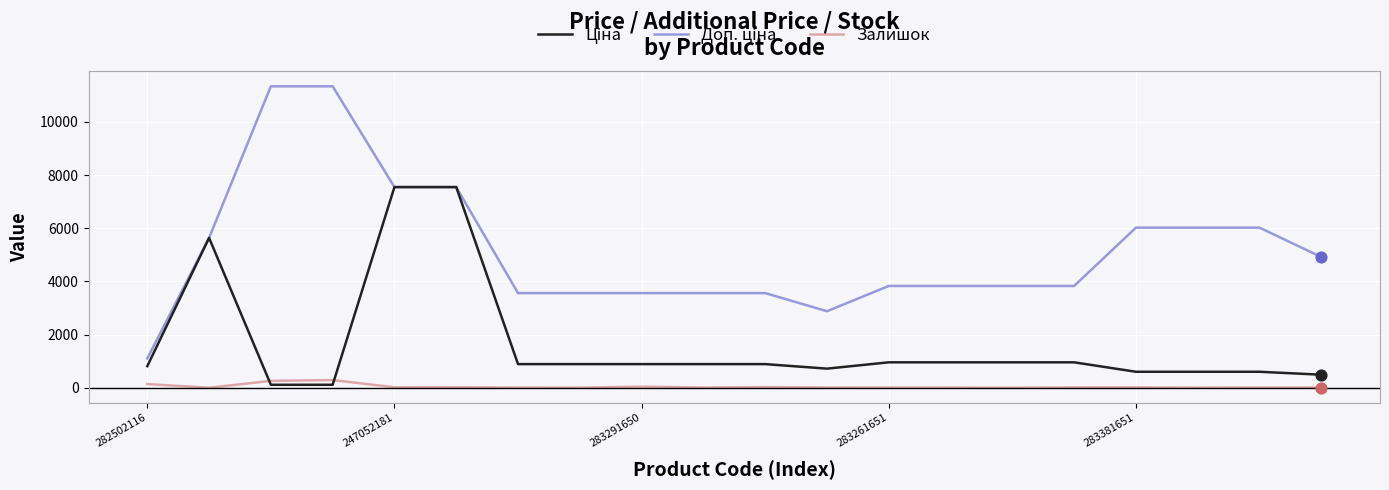

What is the greatest value displayed?

11334.0